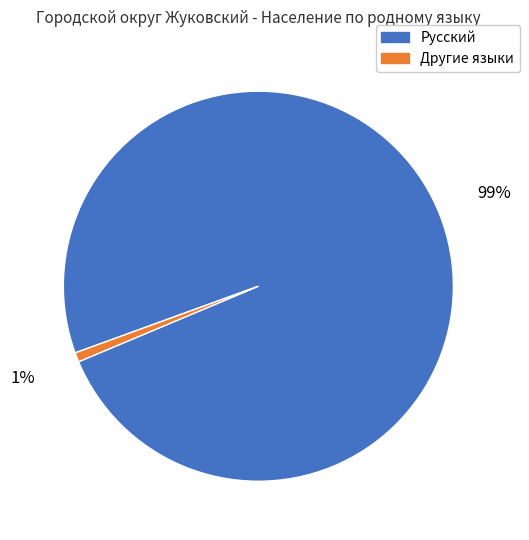

To the nearest percent, what is the average slice percentage?

50%